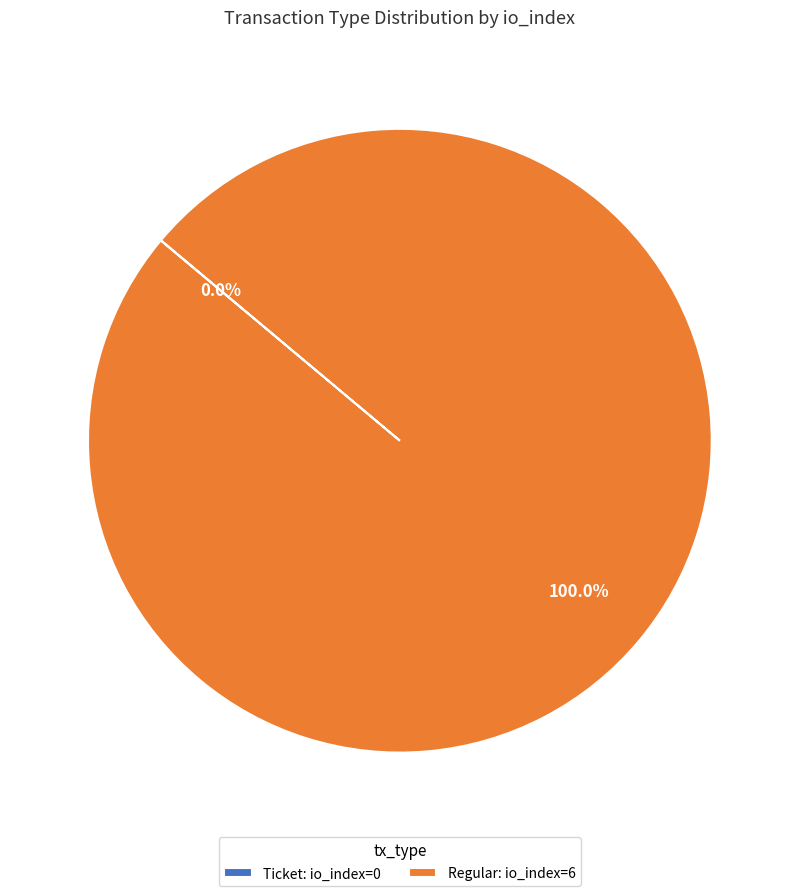

What is the largest slice in the pie chart?

Regular: io_index=6